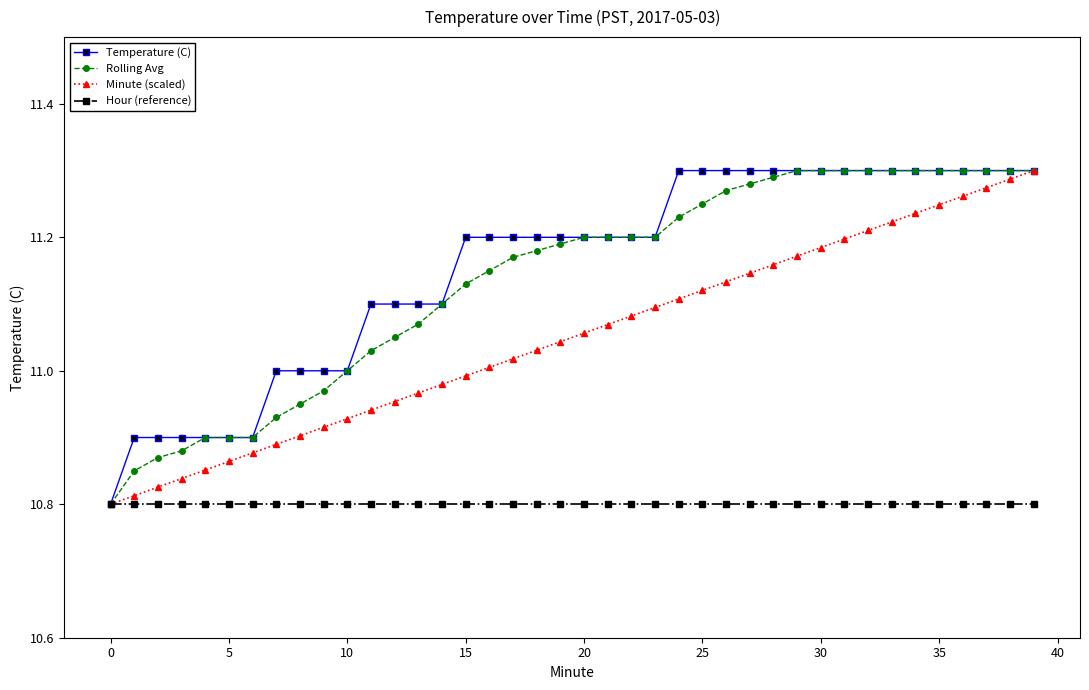

What are all the series names shown in the legend?

Temperature (C), Rolling Avg, Minute (scaled), Hour (reference)